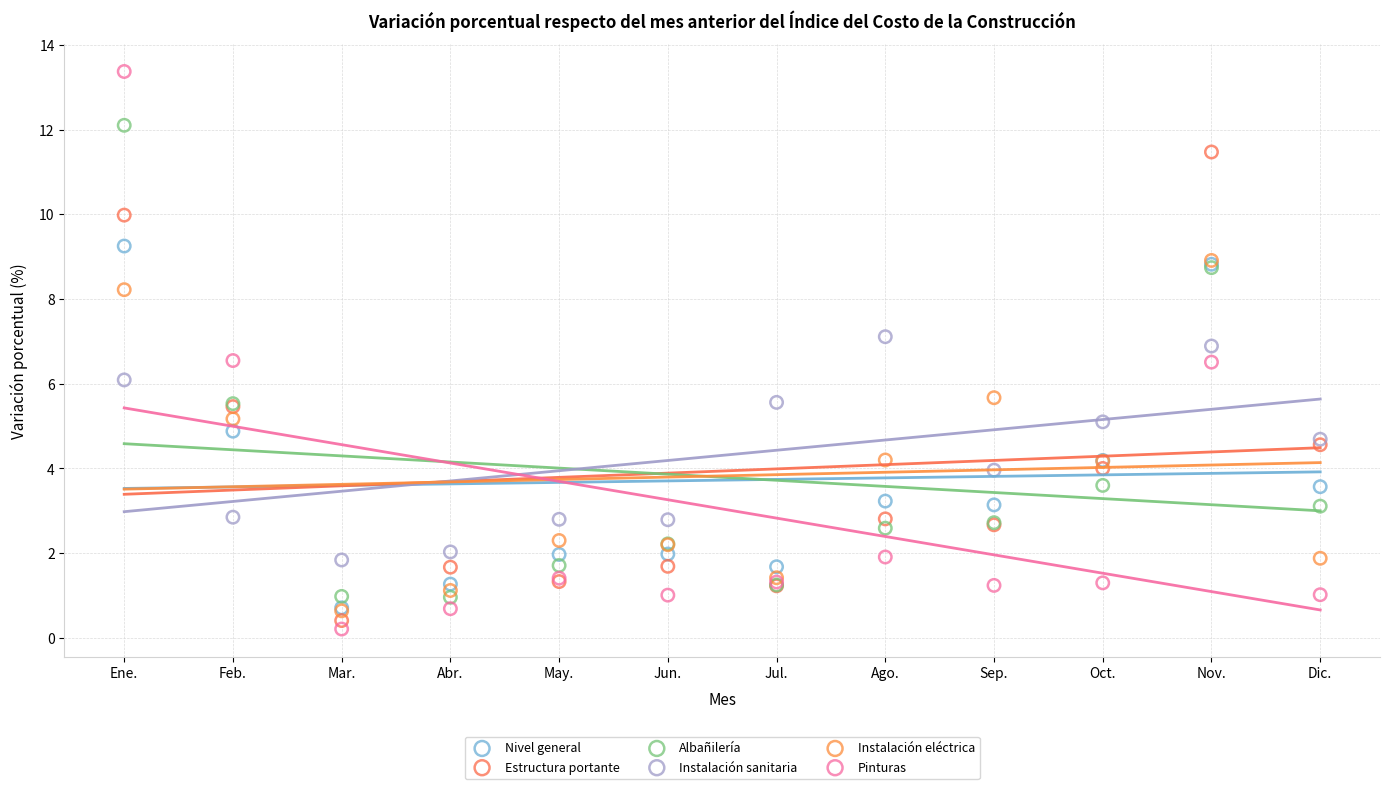

What are all the series names shown in the legend?

Nivel general, Estructura portante, Albañilería, Instalación sanitaria, Instalación eléctrica, Pinturas